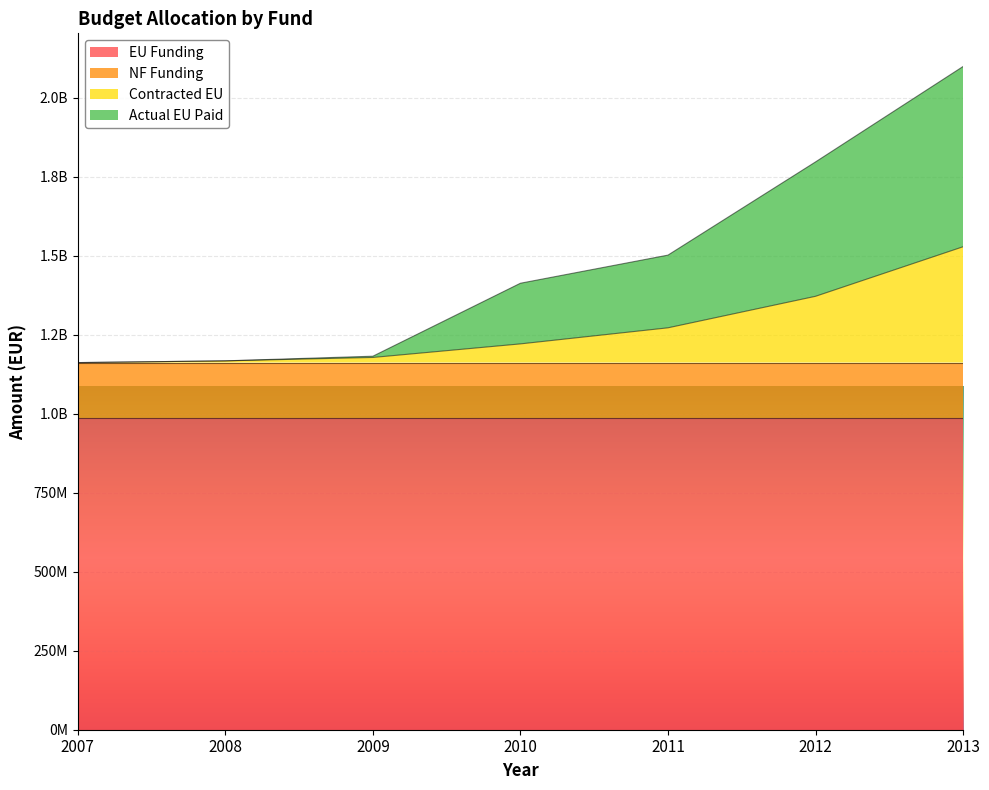

Is it true that Contracted EU equals 541738297.6 at 2008?

False